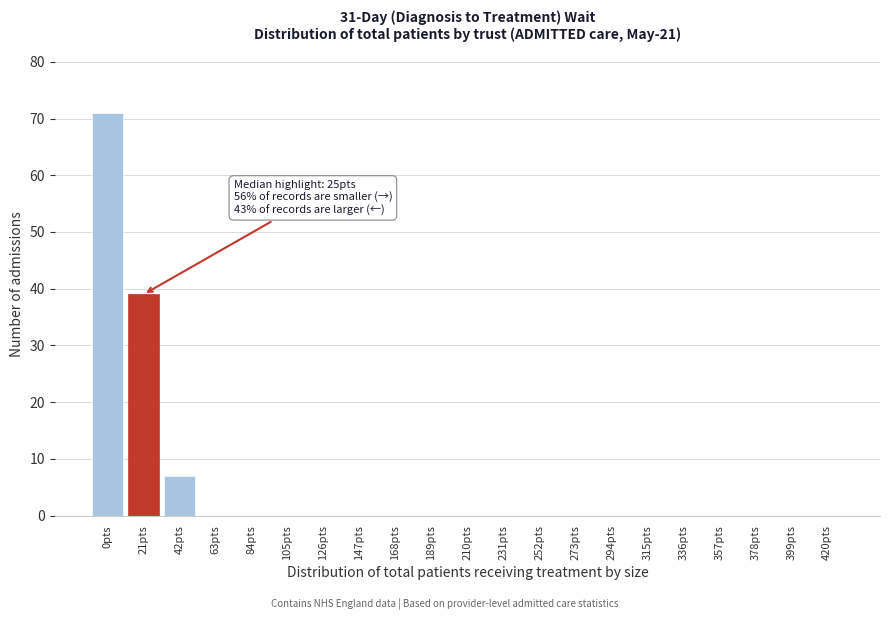

Reading left to right, transcribe all the data shown in this chart.

0pts=71	21pts=39	42pts=7	63pts=0	84pts=0	105pts=0	126pts=0	147pts=0	168pts=0	189pts=0	210pts=0	231pts=0	252pts=0	273pts=0	294pts=0	315pts=0	336pts=0	357pts=0	378pts=0	399pts=0	420pts=0